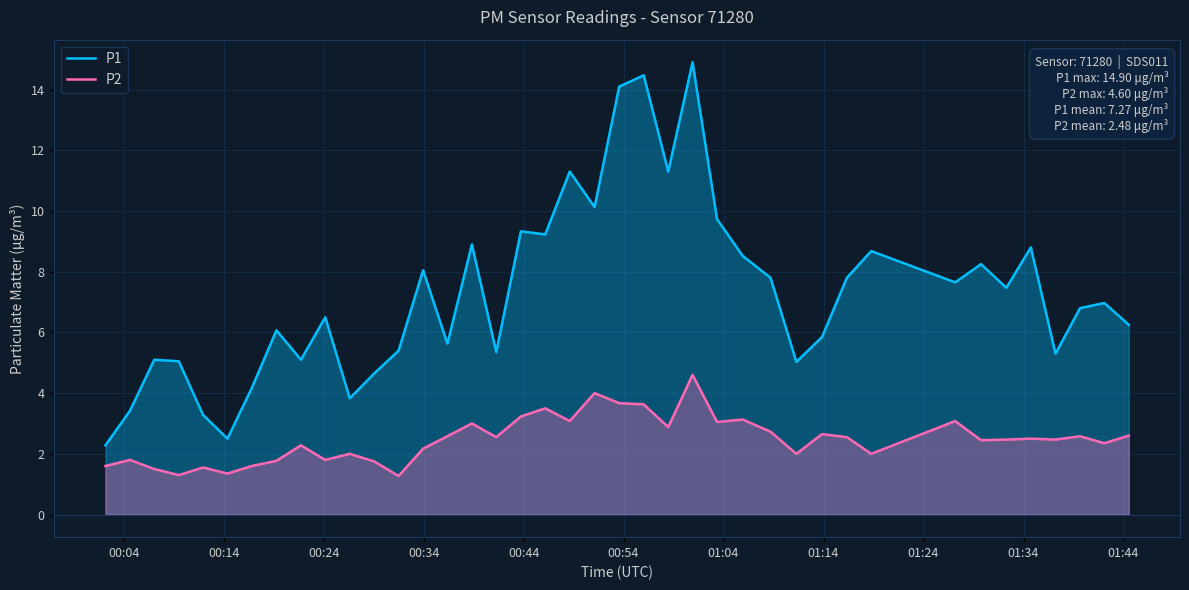

What is the minimum value shown in the chart?

1.3